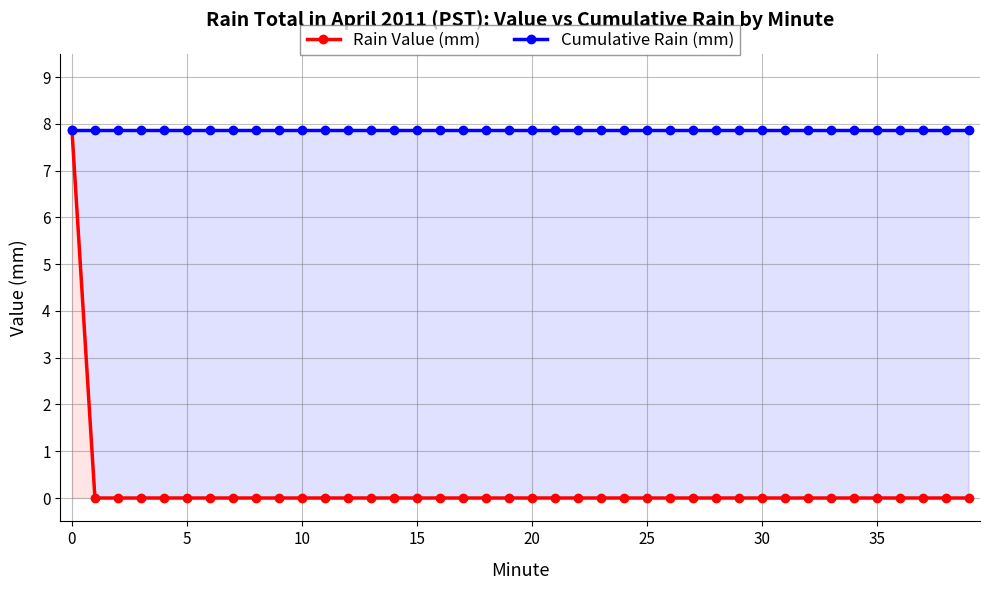

True or false: Cumulative Rain (mm) and Rain Value (mm) cross at least once.

False